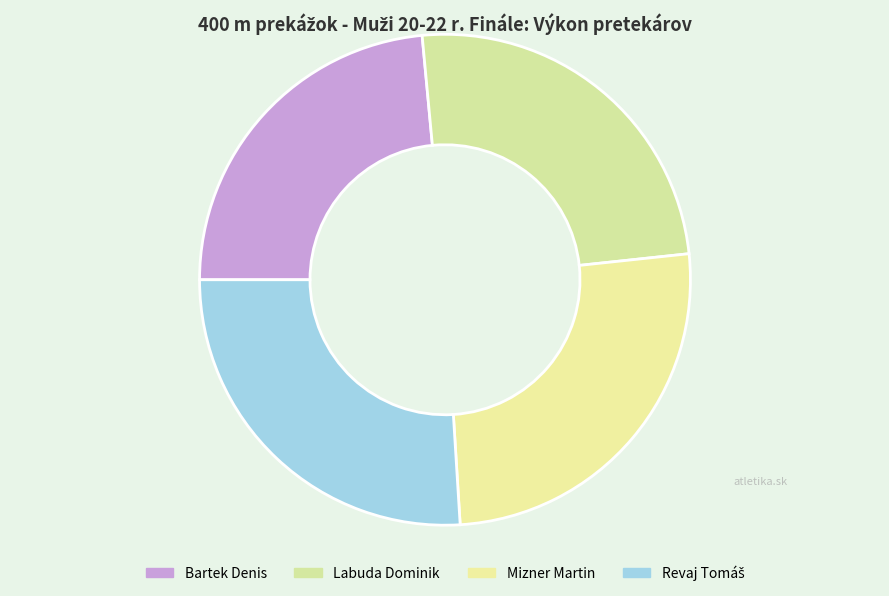

Between Mizner Martin and Revaj Tomáš, which is larger?

Revaj Tomáš